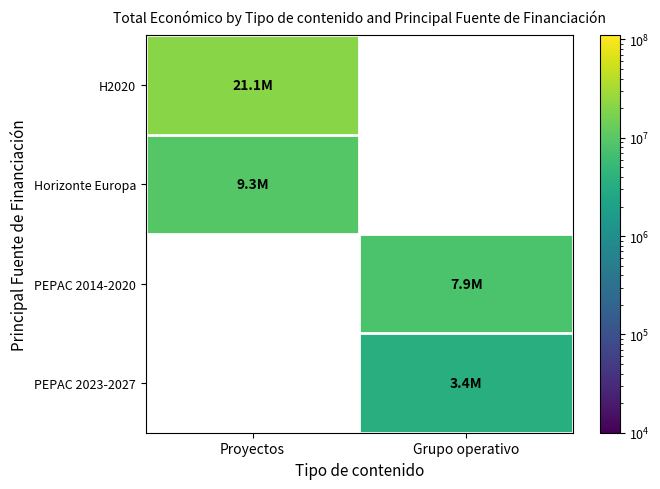

At how many categories does at least one series exceed 7592401?

2